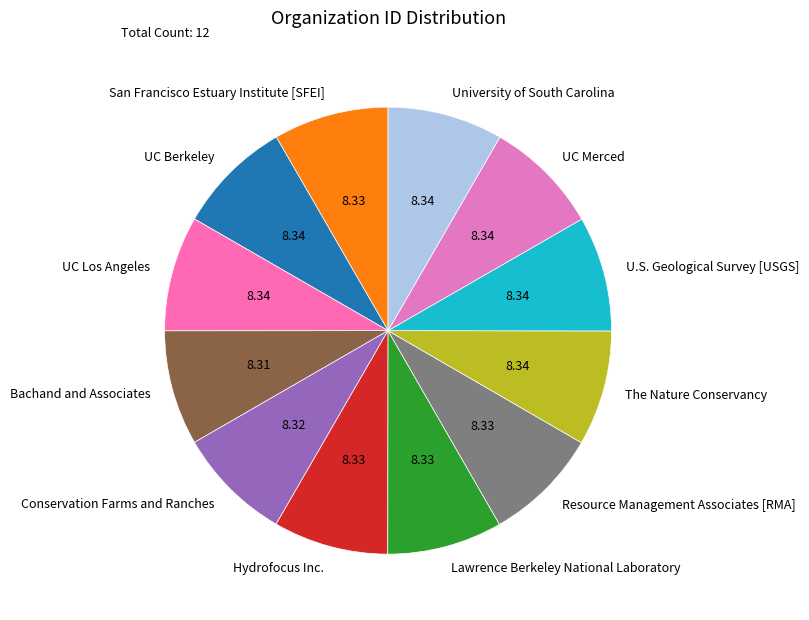

Is the sum of Conservation Farms and Ranches and Hydrofocus Inc. greater than half?

No